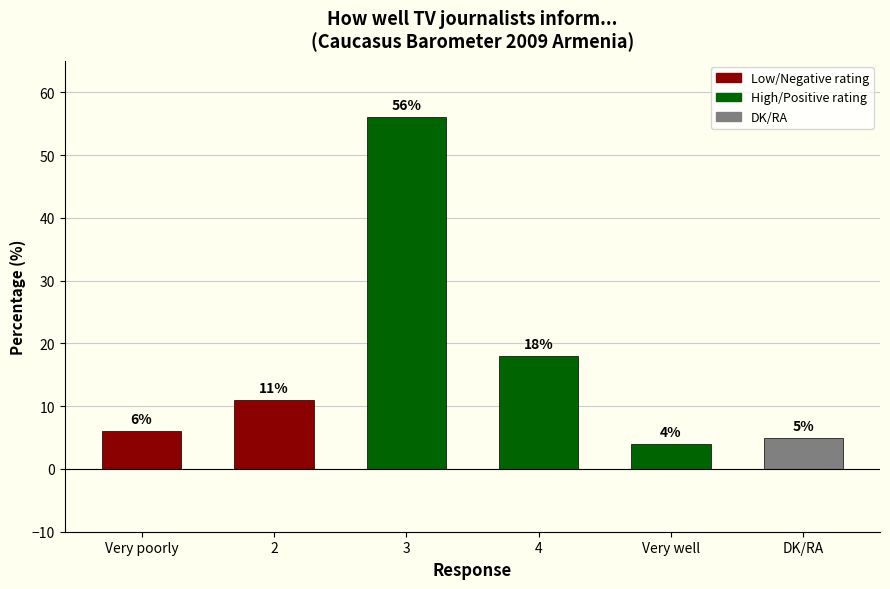

Which label corresponds to the largest value in the chart?

3